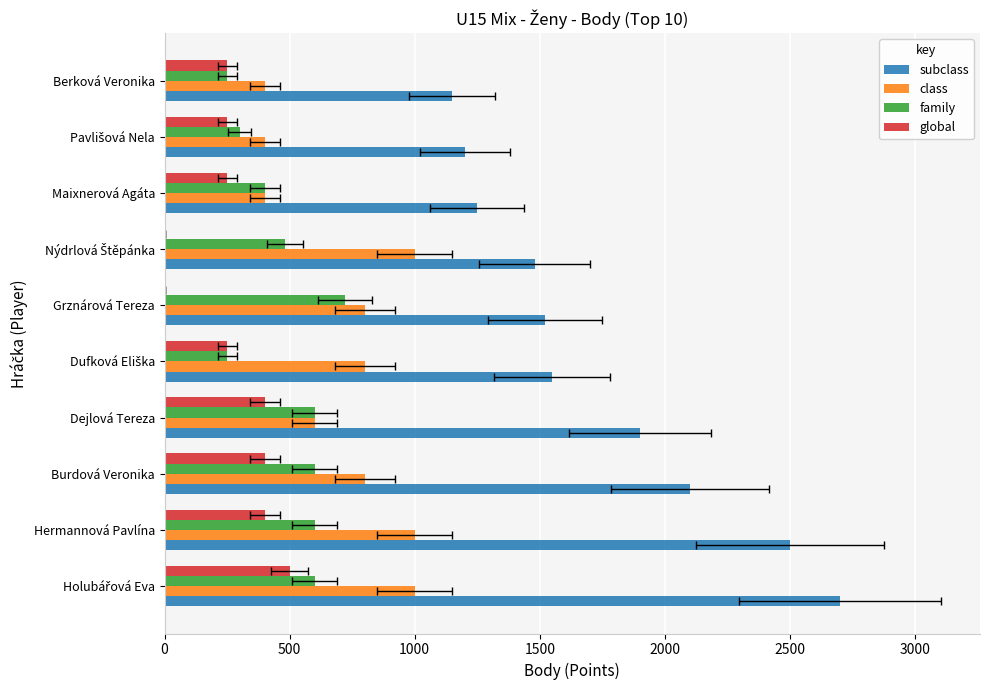

Which series has the largest total across all categories?

subclass